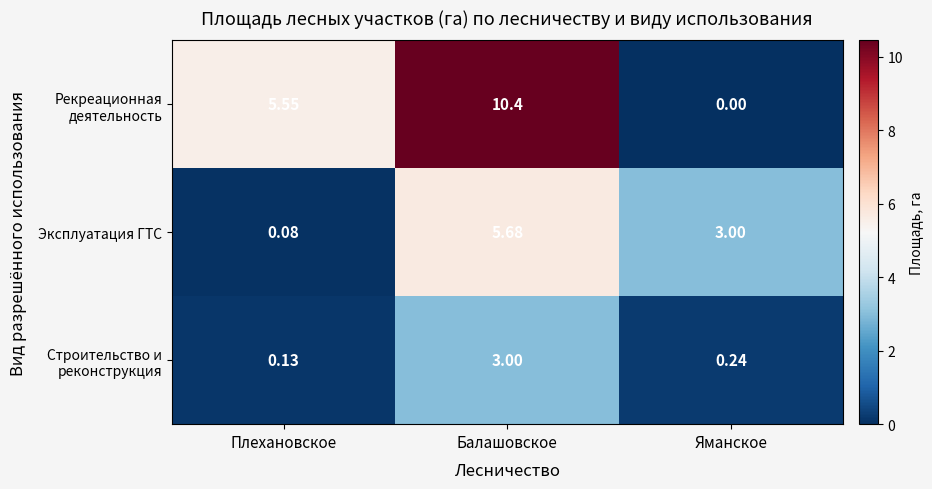

At which category is the sum across all series the highest?

Балашовское